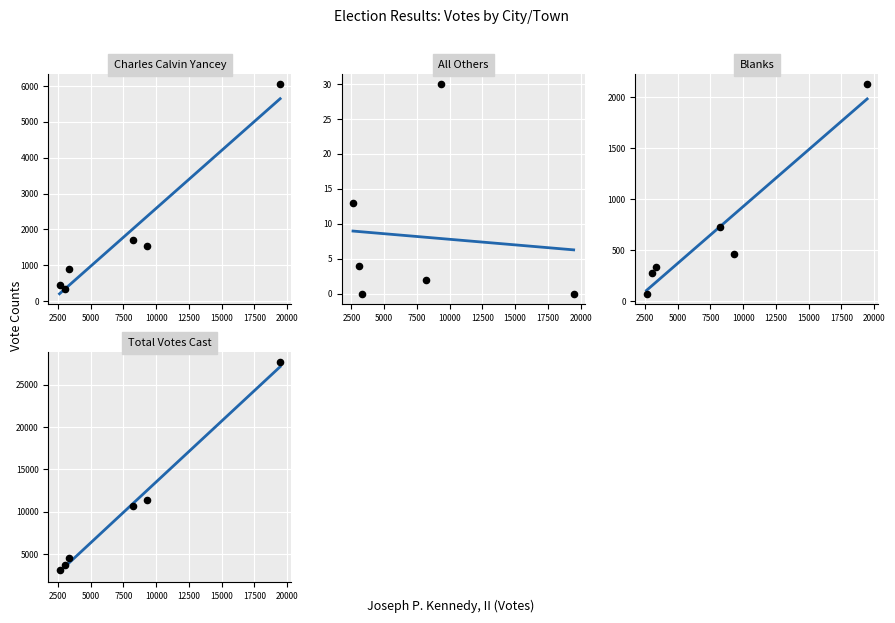

Which series contains the lowest Y value?

All Others